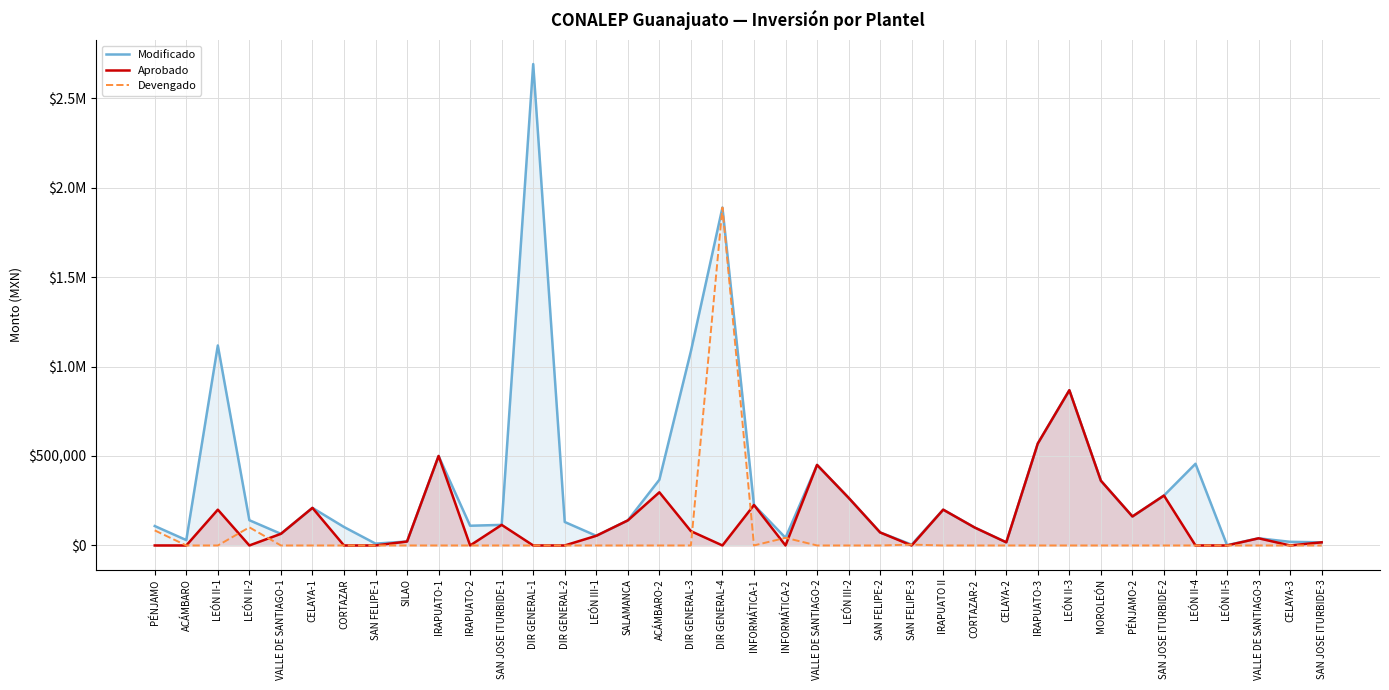

True or false: Aprobado and Modificado cross at least once.

False